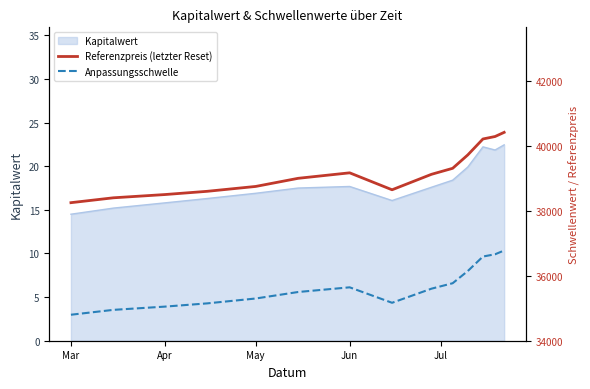

Is it true that Kapitalwert equals 27.3 at Apr?

False